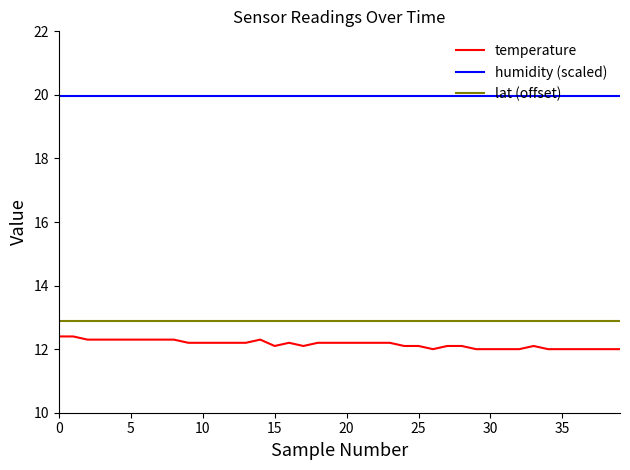

How many lines are shown in the chart?

3